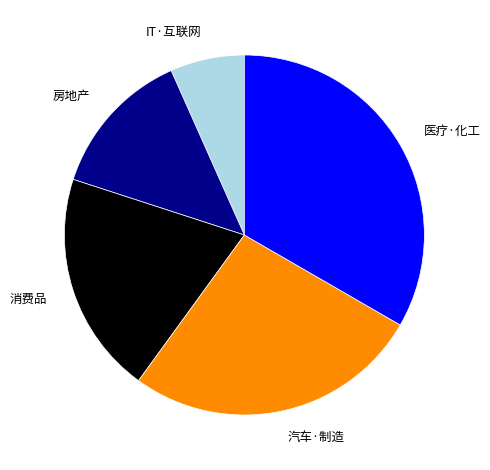

What is the largest slice in the pie chart?

医疗·化工